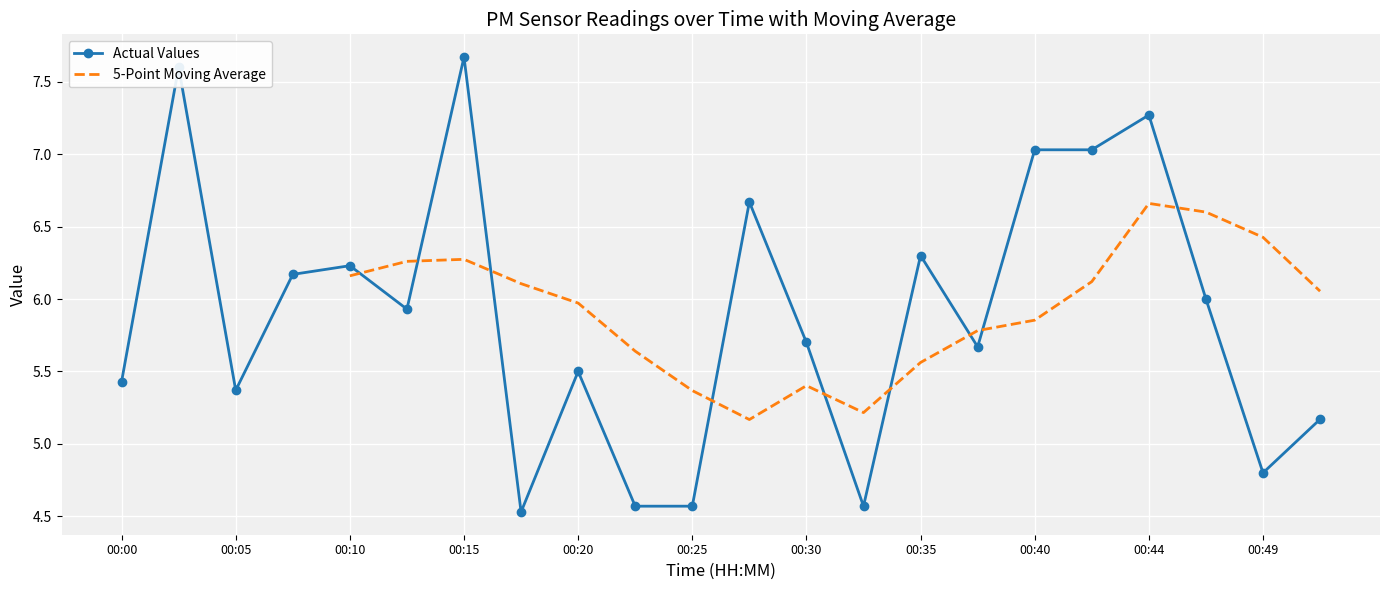

At which category does Actual Values reach its first local valley?

00:05